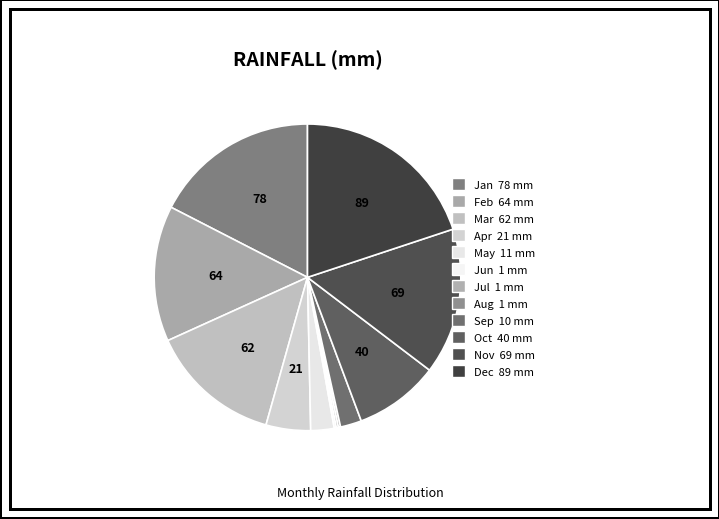

To the nearest percent, what is the difference between the largest and smallest slice percentages?

20%